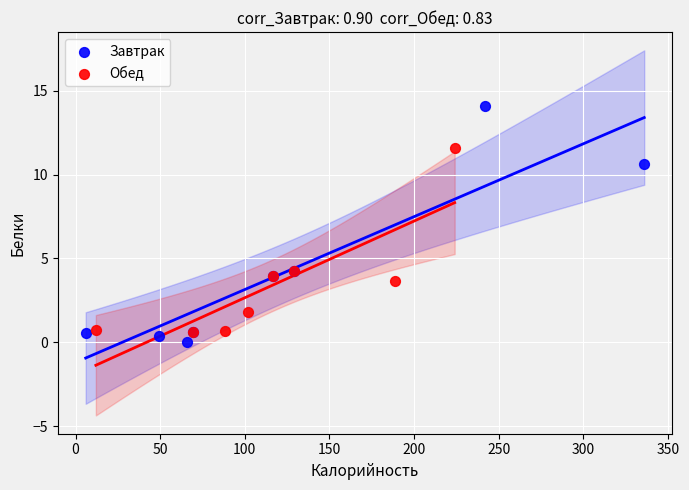

Which series has the largest Y range (max minus min)?

Завтрак